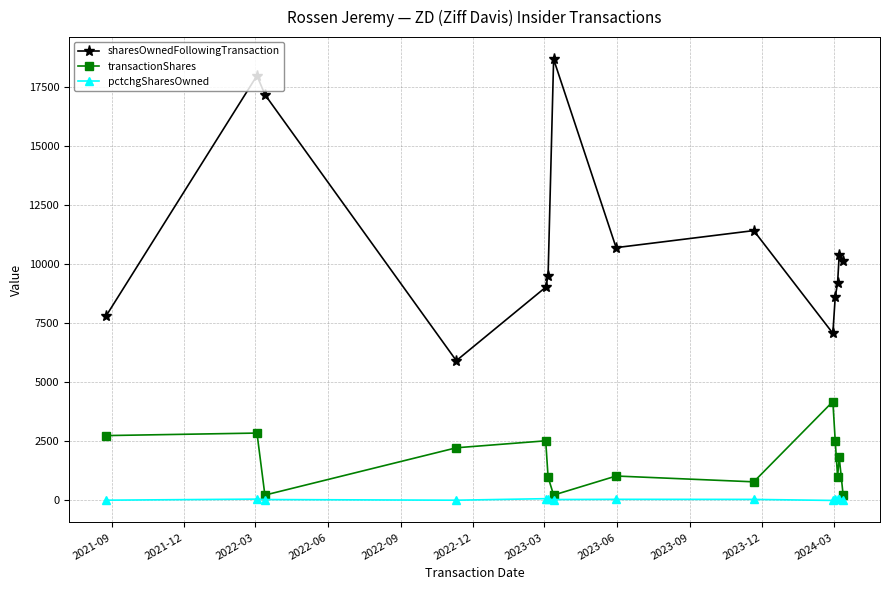

At how many categories does at least one series exceed 15223?

3